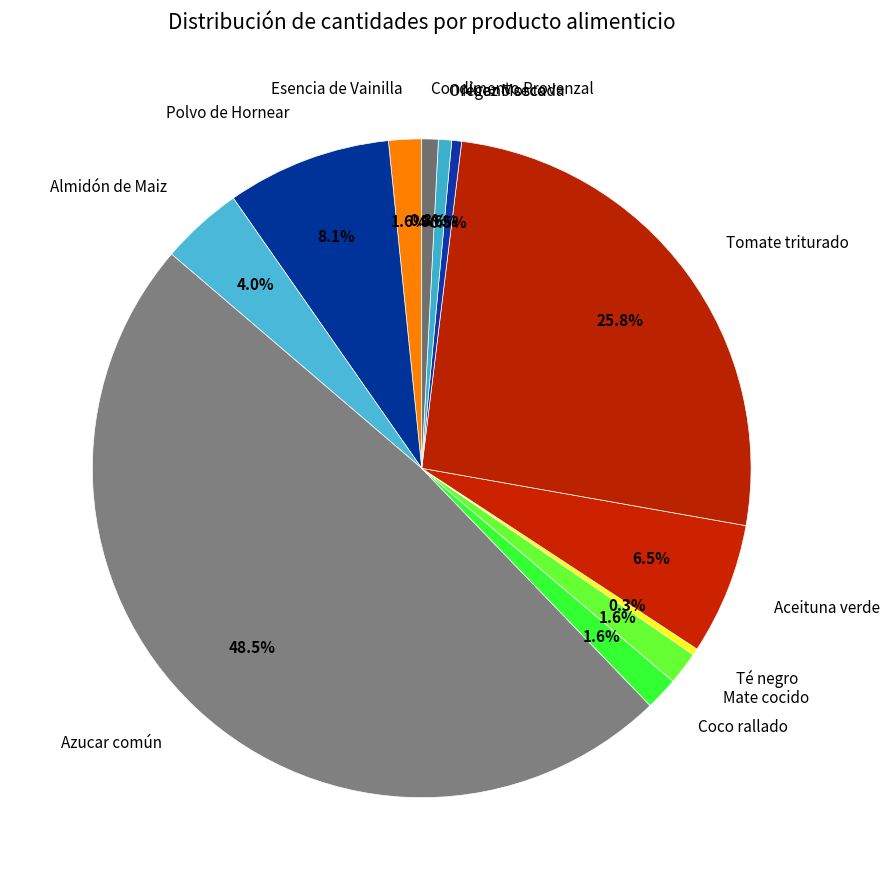

Which category has the biggest portion of the pie?

Azucar común